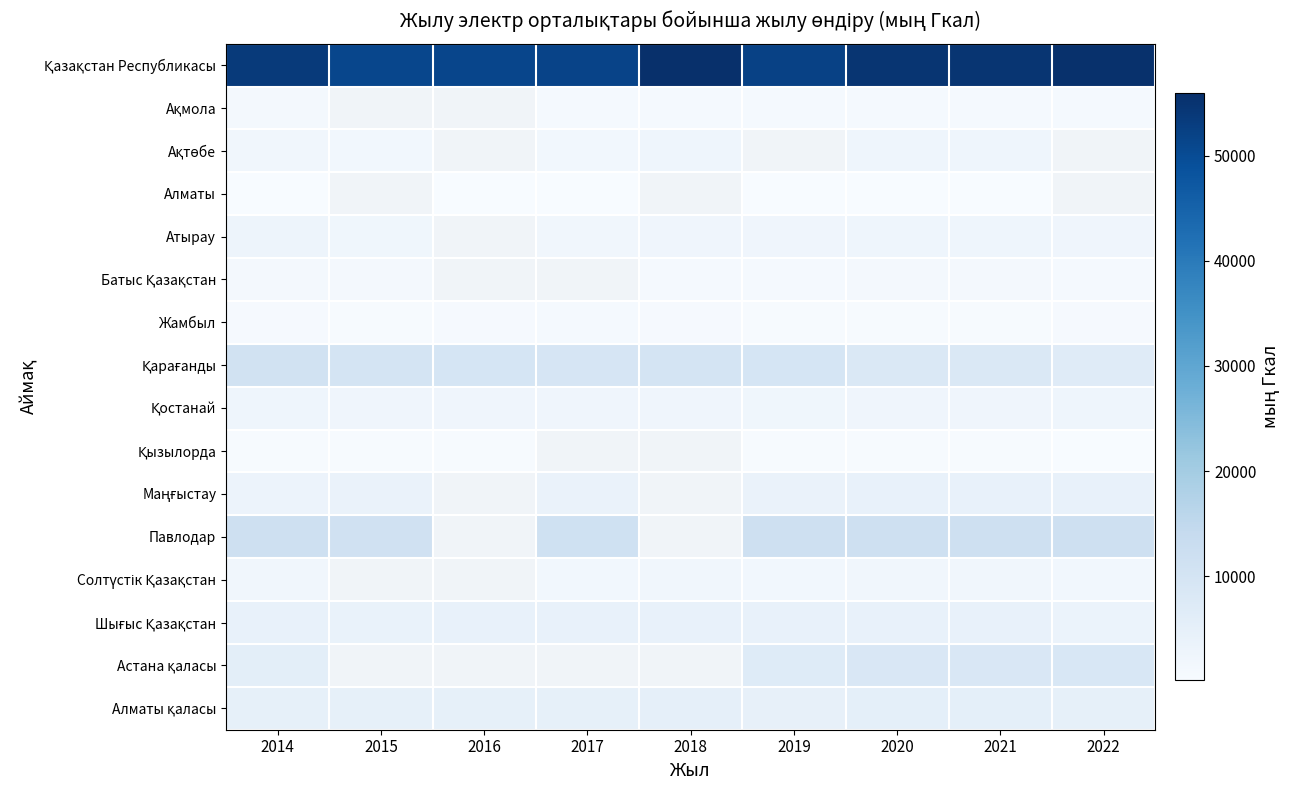

Which series has the widest spread of values?

Қазақстан Республикасы